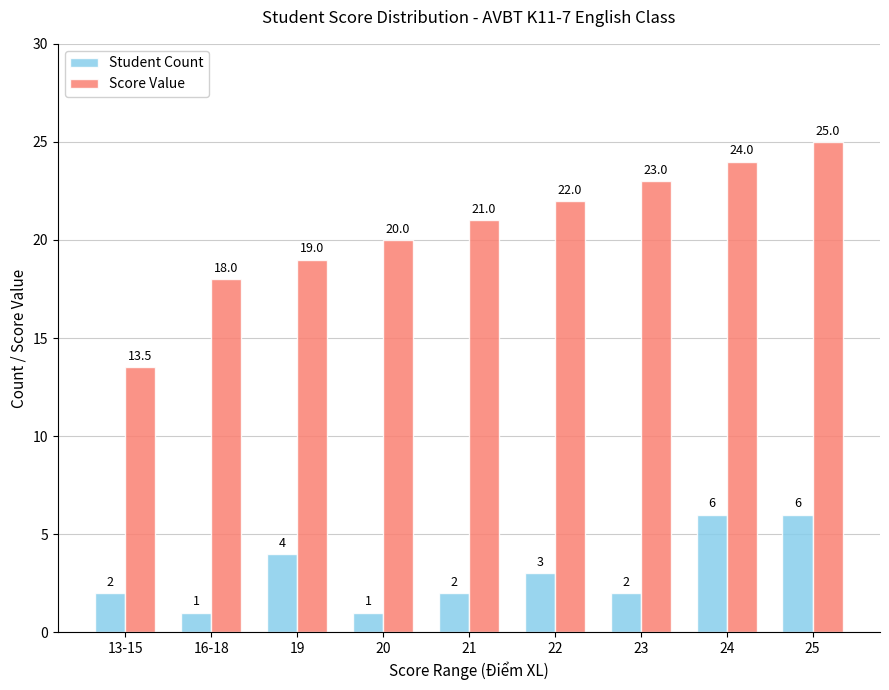

True or false: Score Value has a value of 6.8 at 22.

False